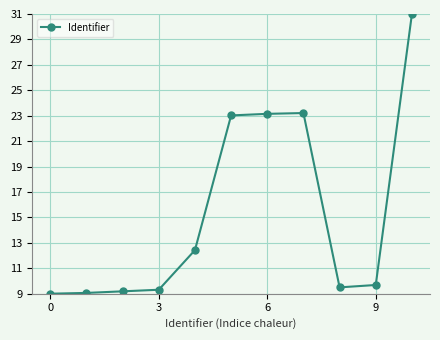

What is the value of the 11th point from the left?

31.0